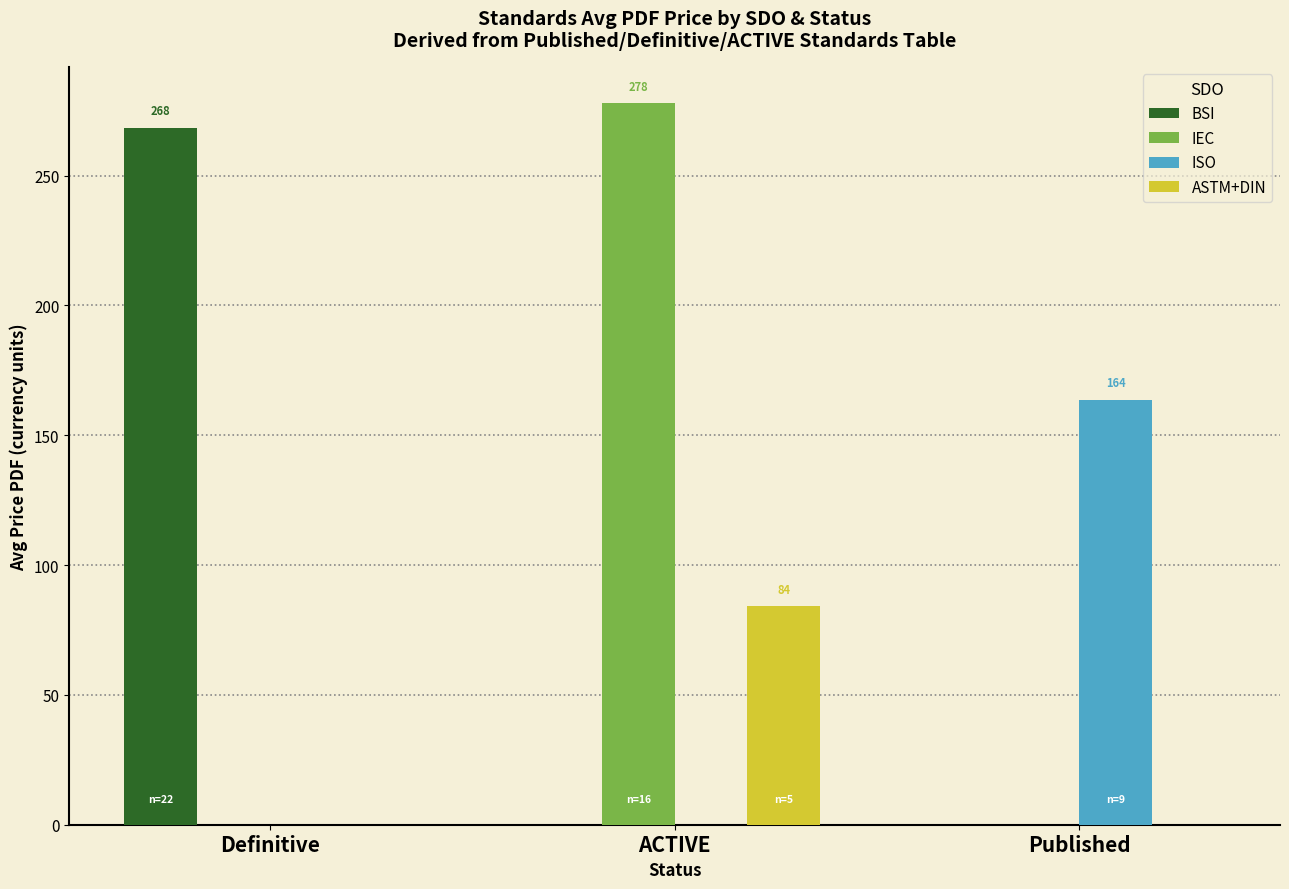

What is the total value across all series at Definitive?

268.5